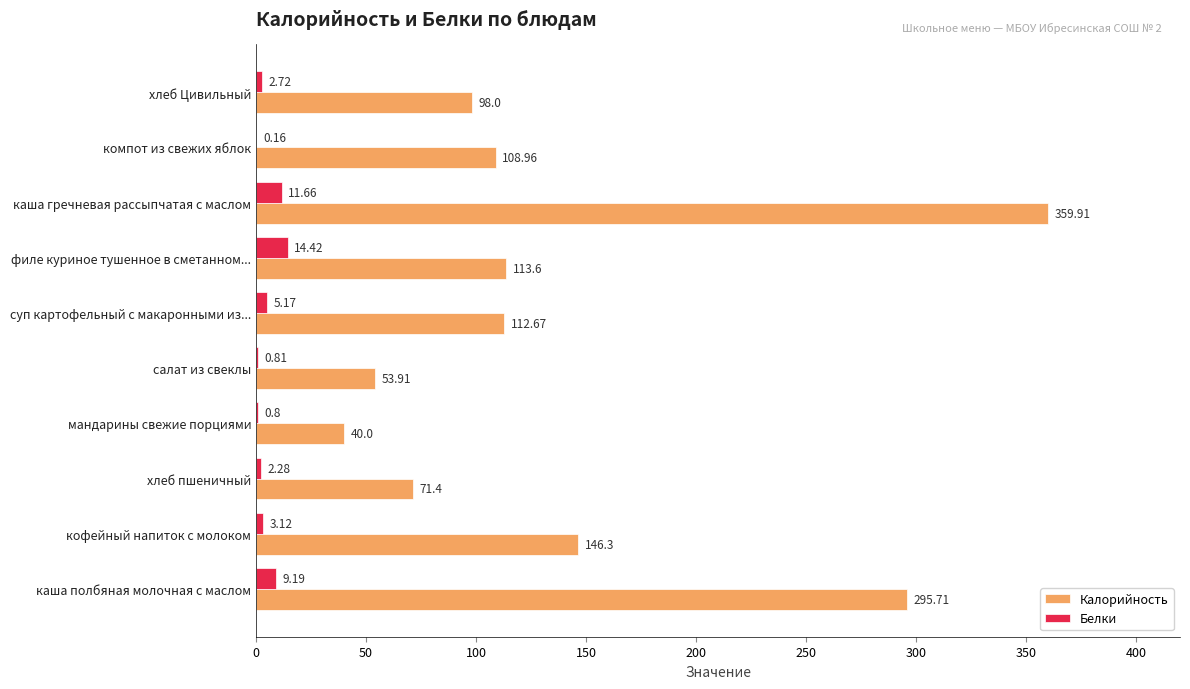

How many series are shown in this chart?

2